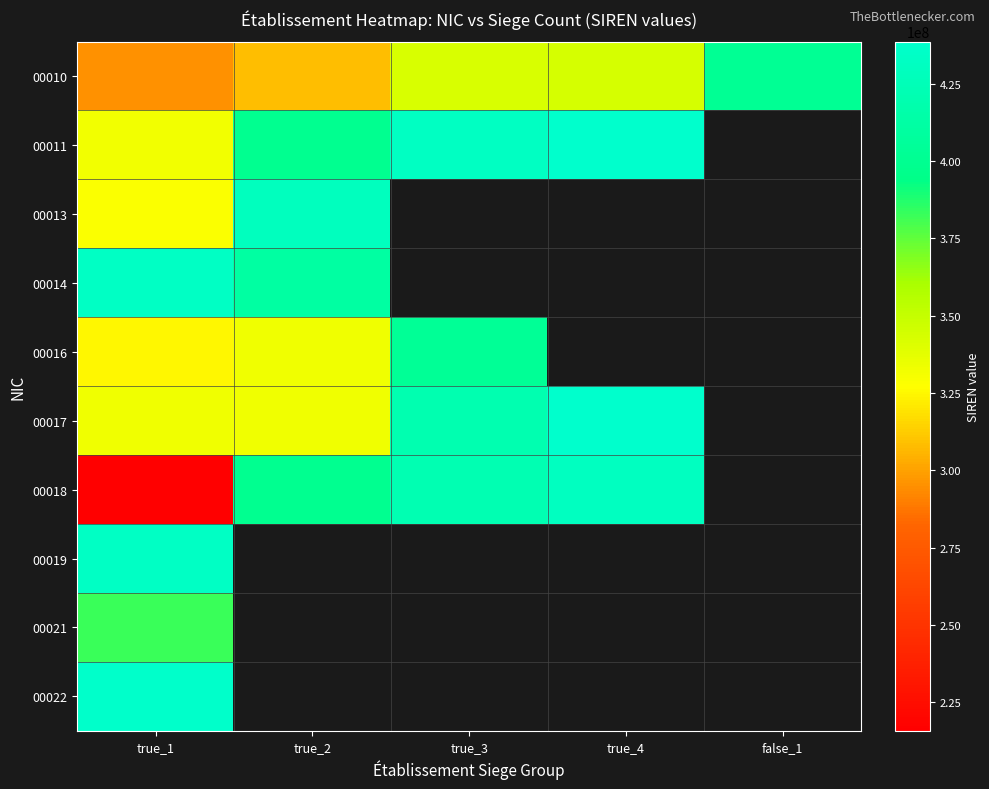

At which category is the sum across all series the highest?

true_1